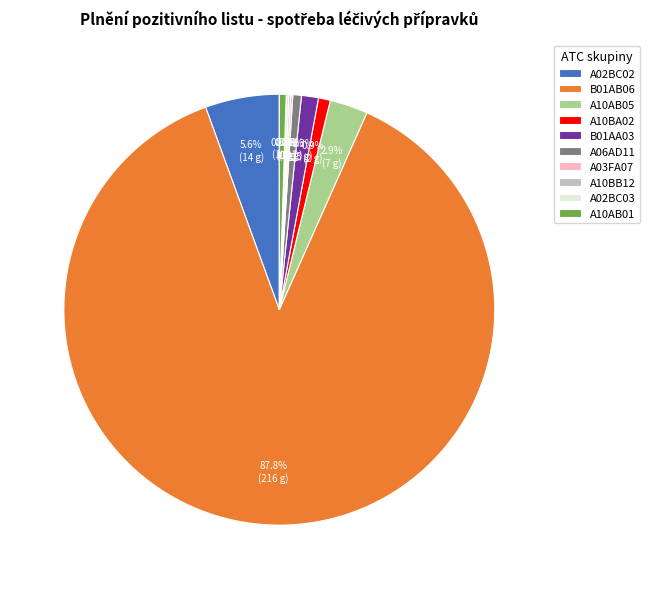

True or false: A06AD11 accounts for 11% of the total.

False